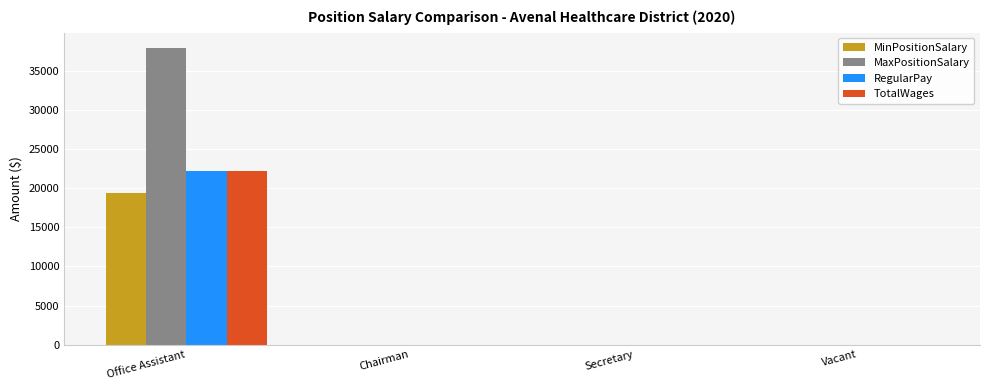

The value of TotalWages at Secretary is 0. True or false?

True